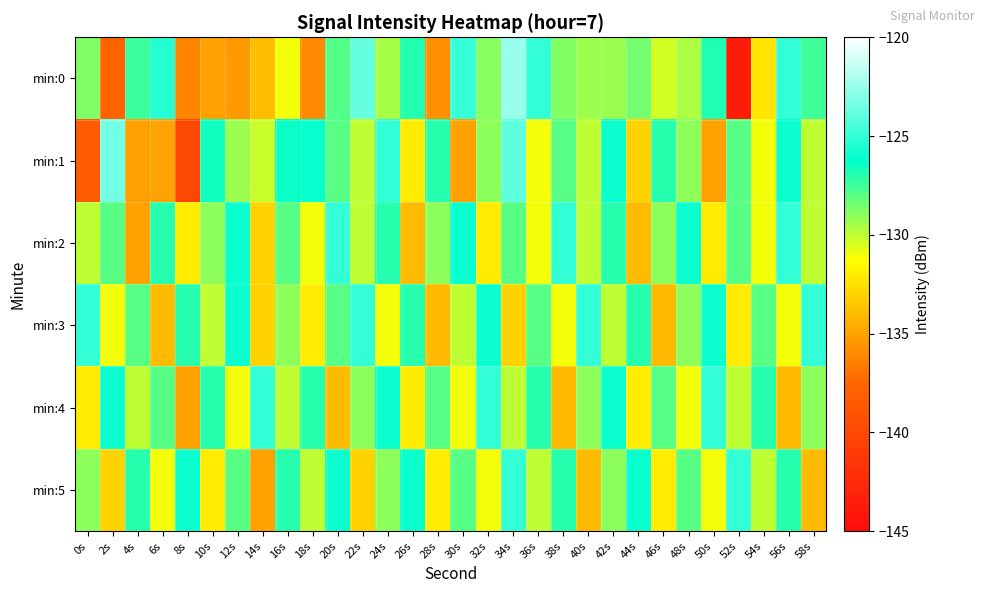

At which category is the sum across all series the highest?

34s